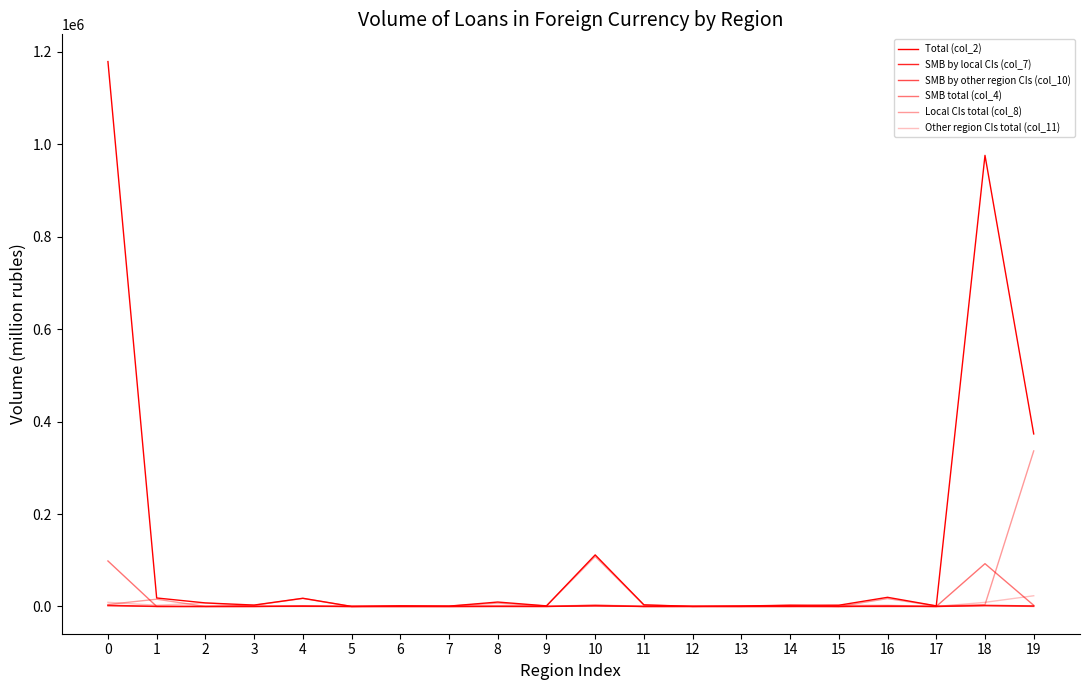

Where is the first local minimum for Other region CIs total (col_11)?

1